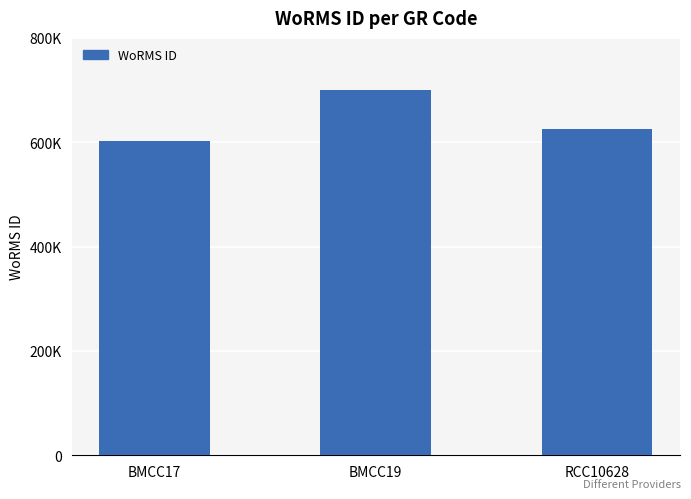

What is the ratio of the value at BMCC17 to the value at RCC10628?

1.0